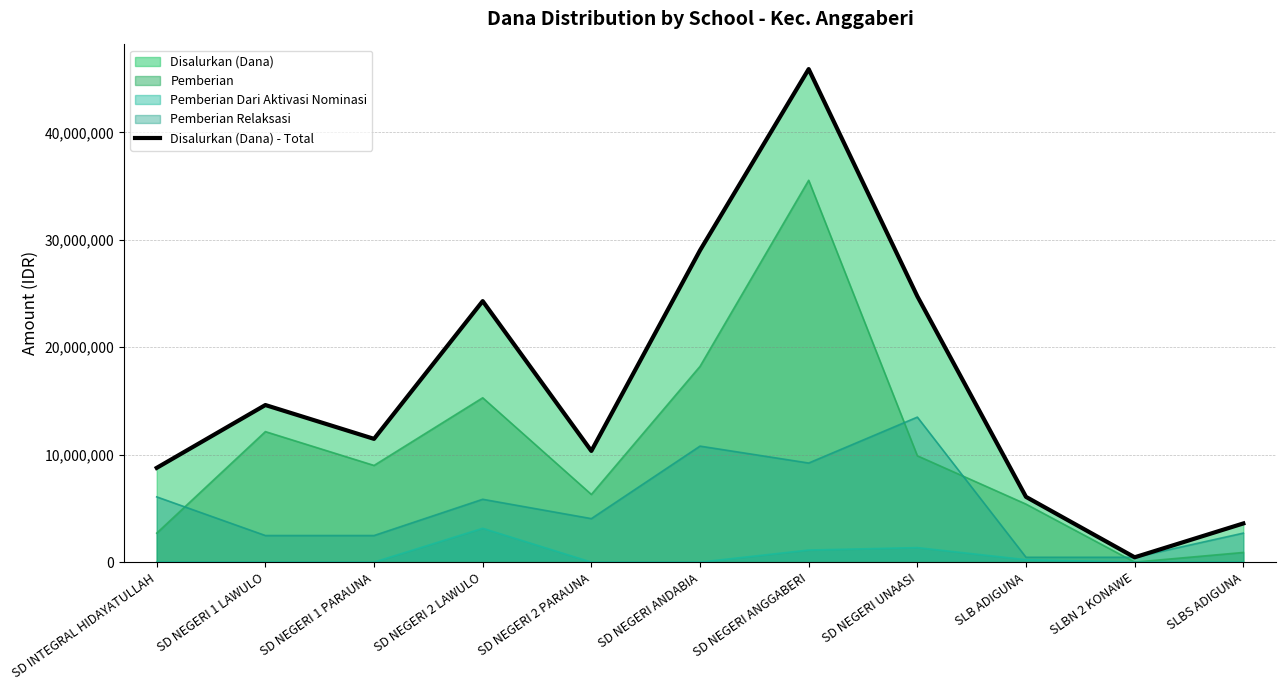

What is the label of the 10th point from the right?

SD NEGERI 1 LAWULO